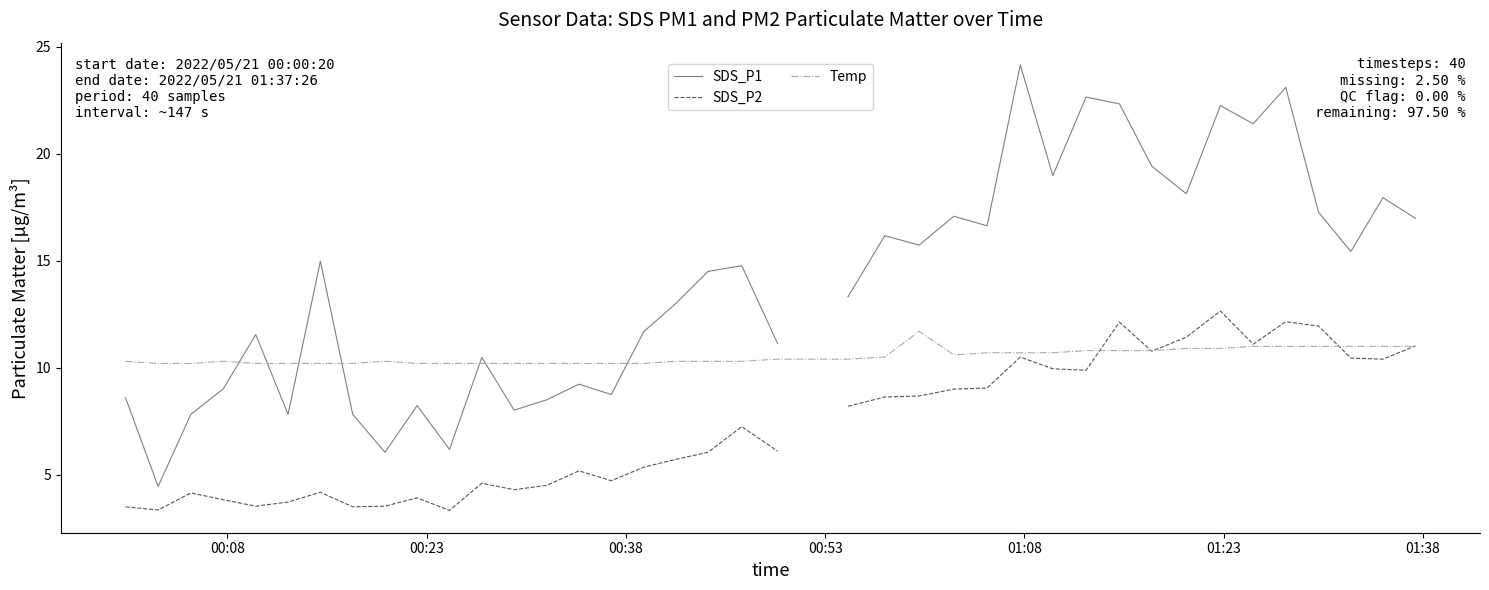

True or false: SDS_P2 and SDS_P1 intersect in this chart.

False